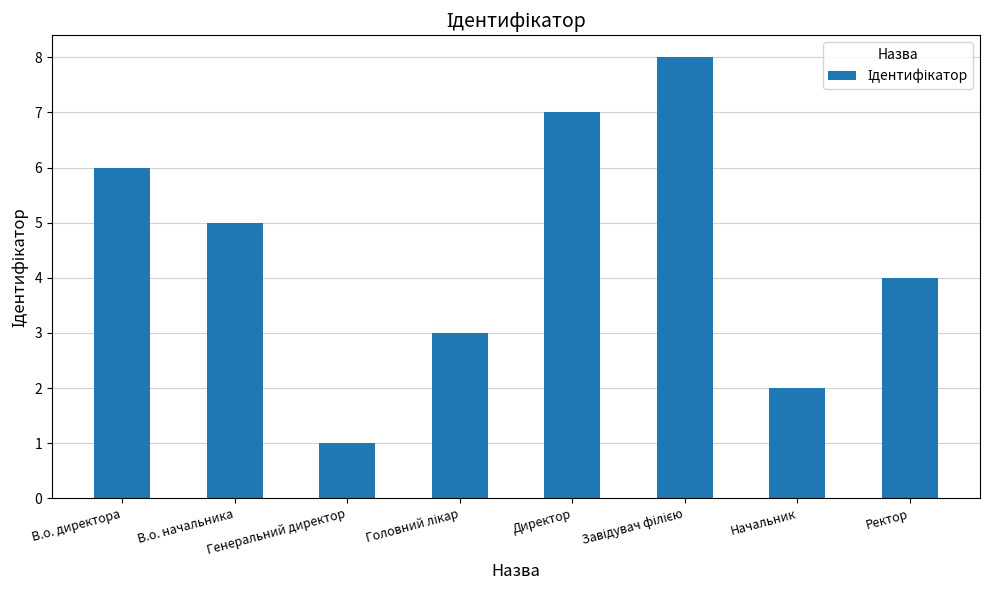

Which has a higher value, Начальник or Ректор?

Ректор